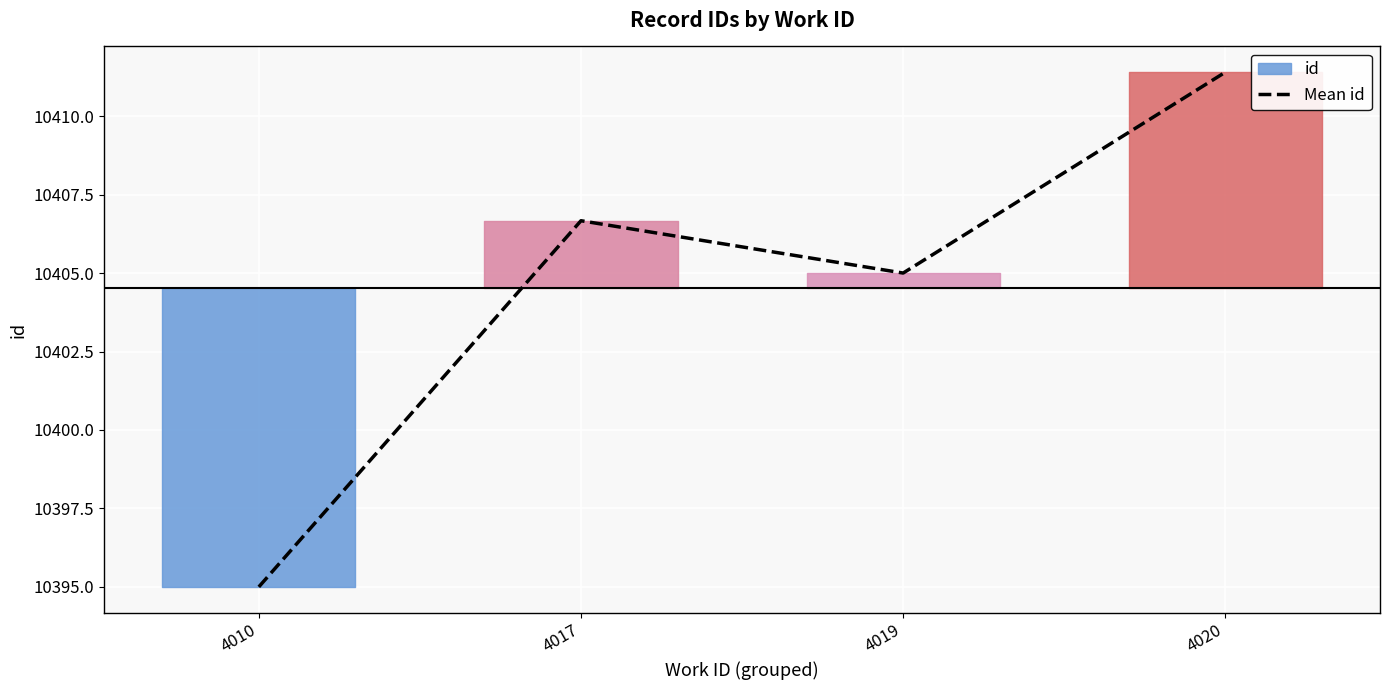

Rank the categories by value from lowest to highest.

4010, 4019, 4017, 4020